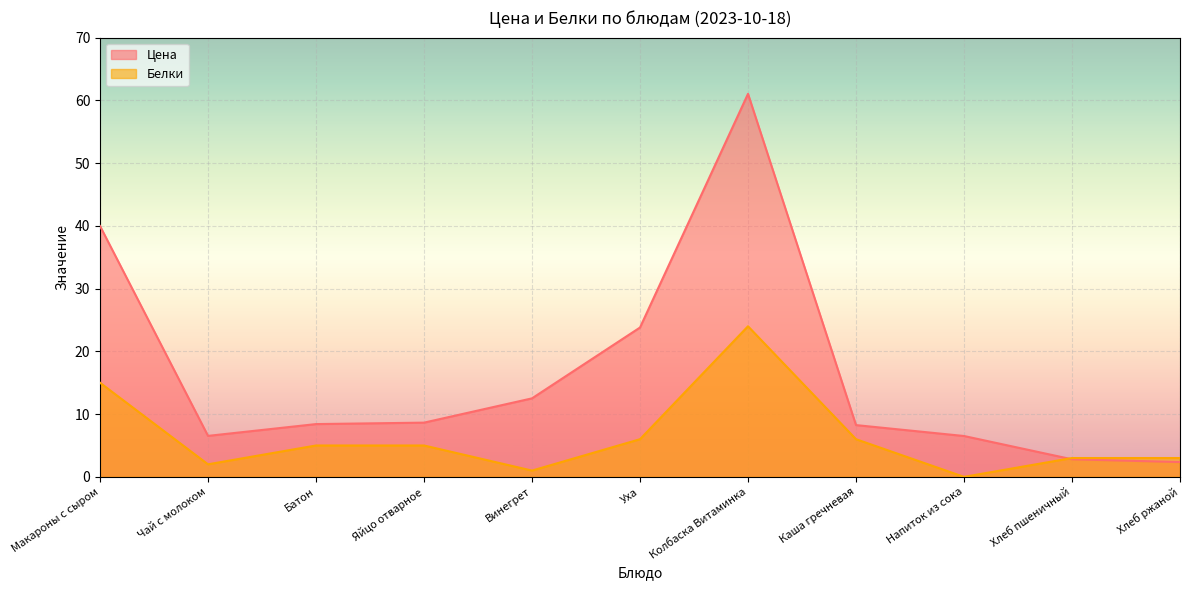

Is the value of Белки at Напиток из сока greater than the value of Цена at Напиток из сока?

No